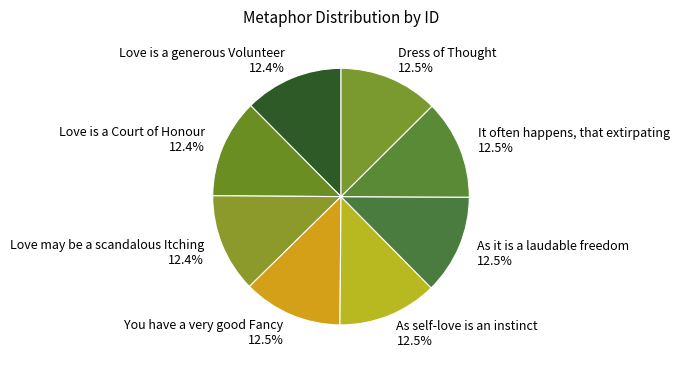

Approximately how many times larger is the value at You have a very good Fancy compared to As it is a laudable freedom?

1.0